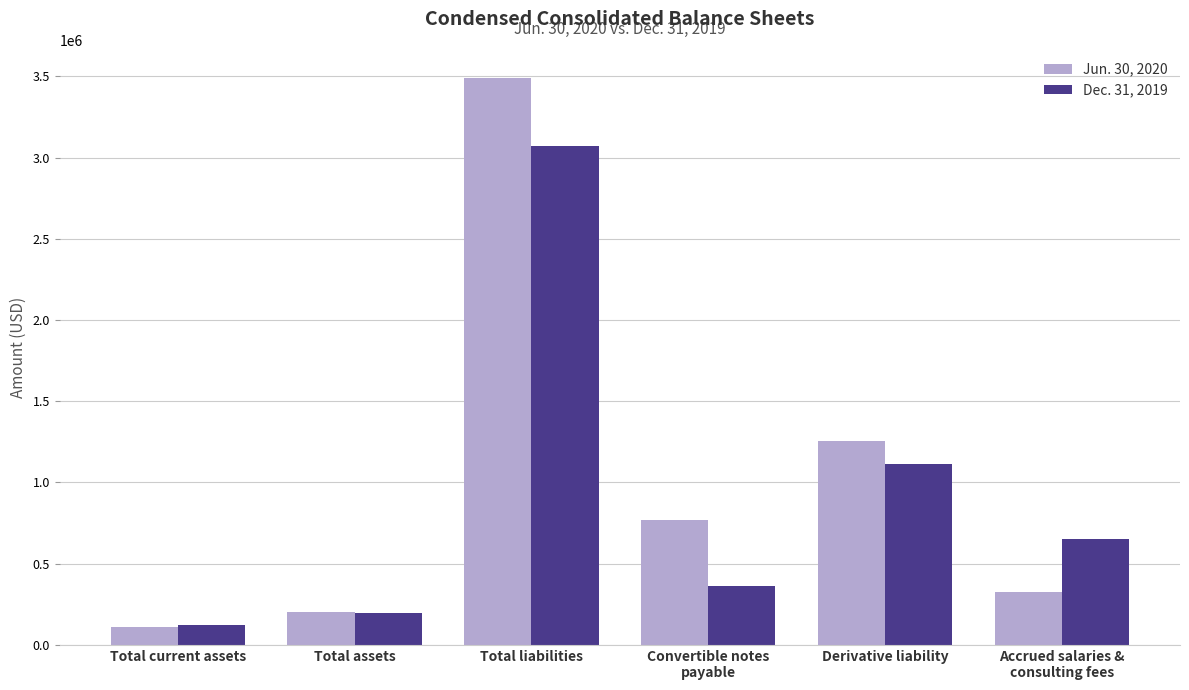

Which series has the largest range (max minus min)?

Jun. 30, 2020